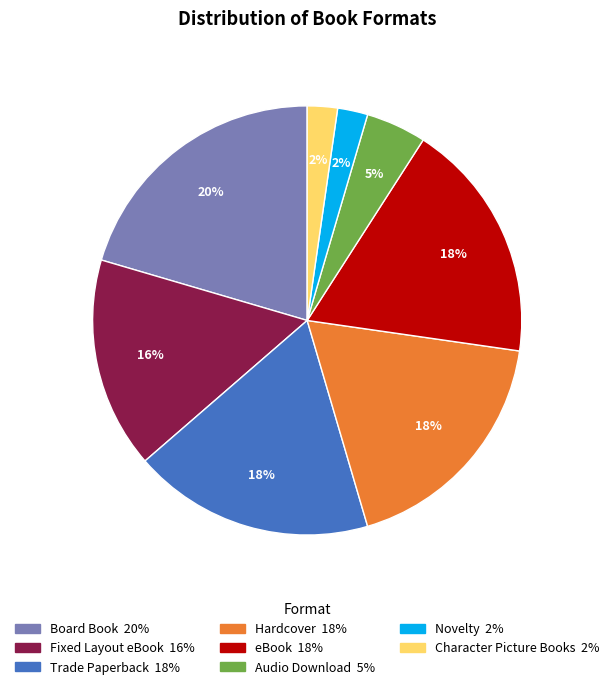

Which slice is the largest?

Board Book